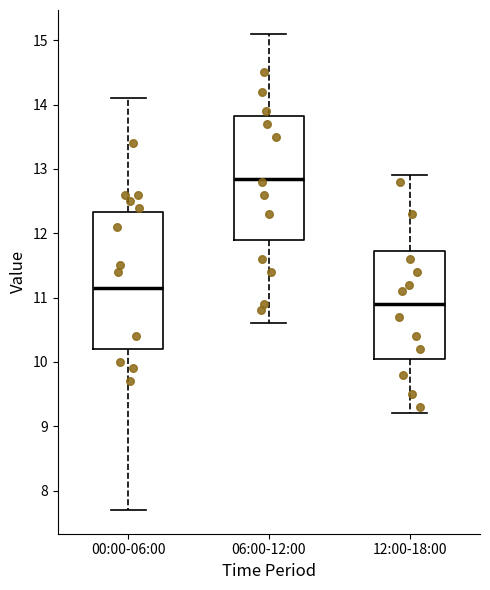

Where does the lower whisker of the box for 00:00-06:00 end on the y-axis? The values are not printed on the chart, so give them approximately, as read against the axis.

7.7